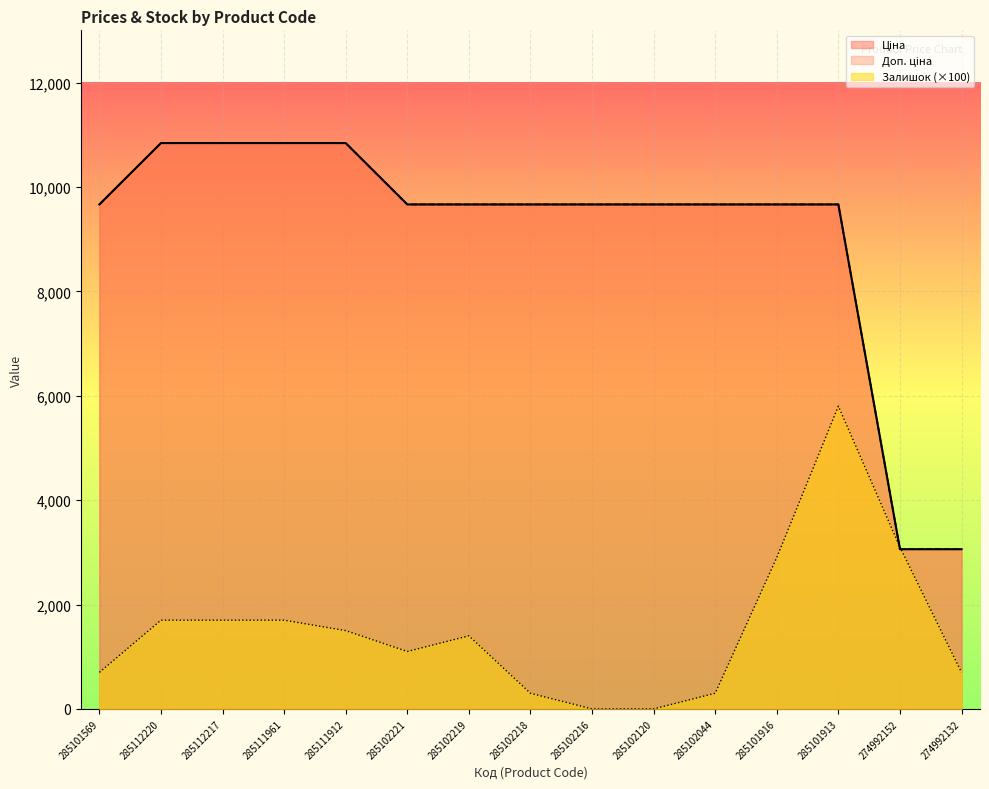

At which label is Залишок closest to 2900?

285101916